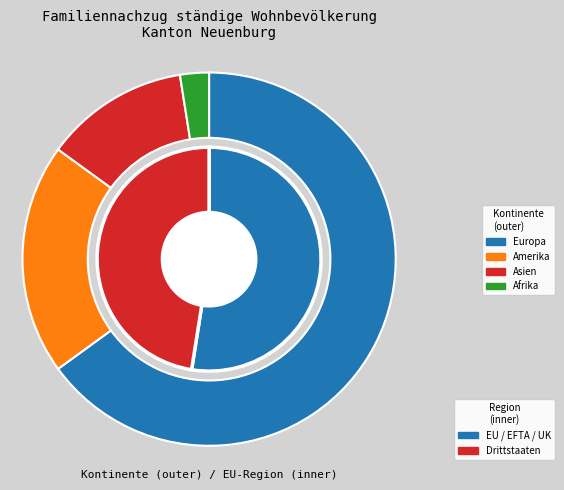

Which slice is the largest?

Europa